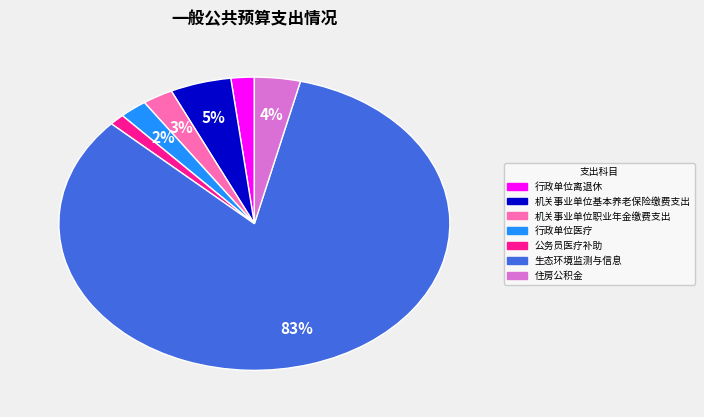

Which slice represents more than half of the pie?

生态环境监测与信息